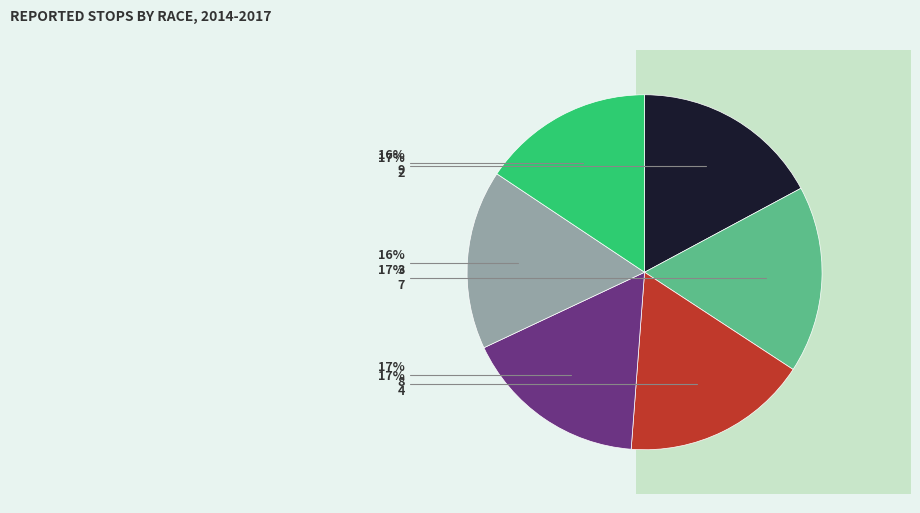

Is it true that 7 is 17% of the pie?

True